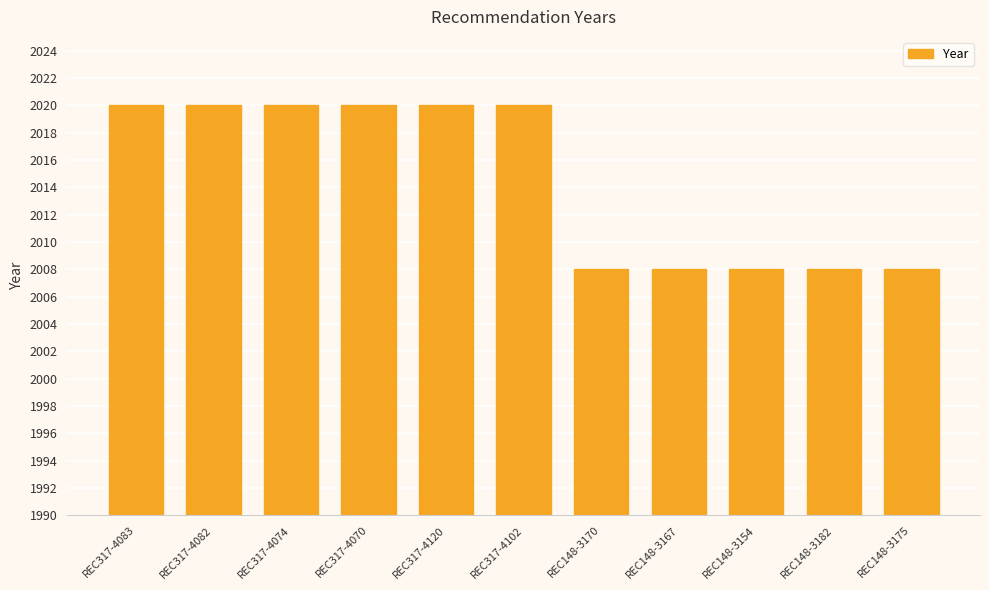

What is the change in value from REC317-4120 to REC148-3182?

-12